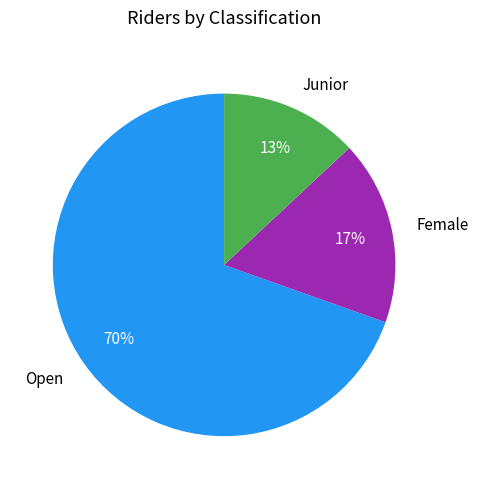

Do Junior and Female together represent more than half of the pie?

No